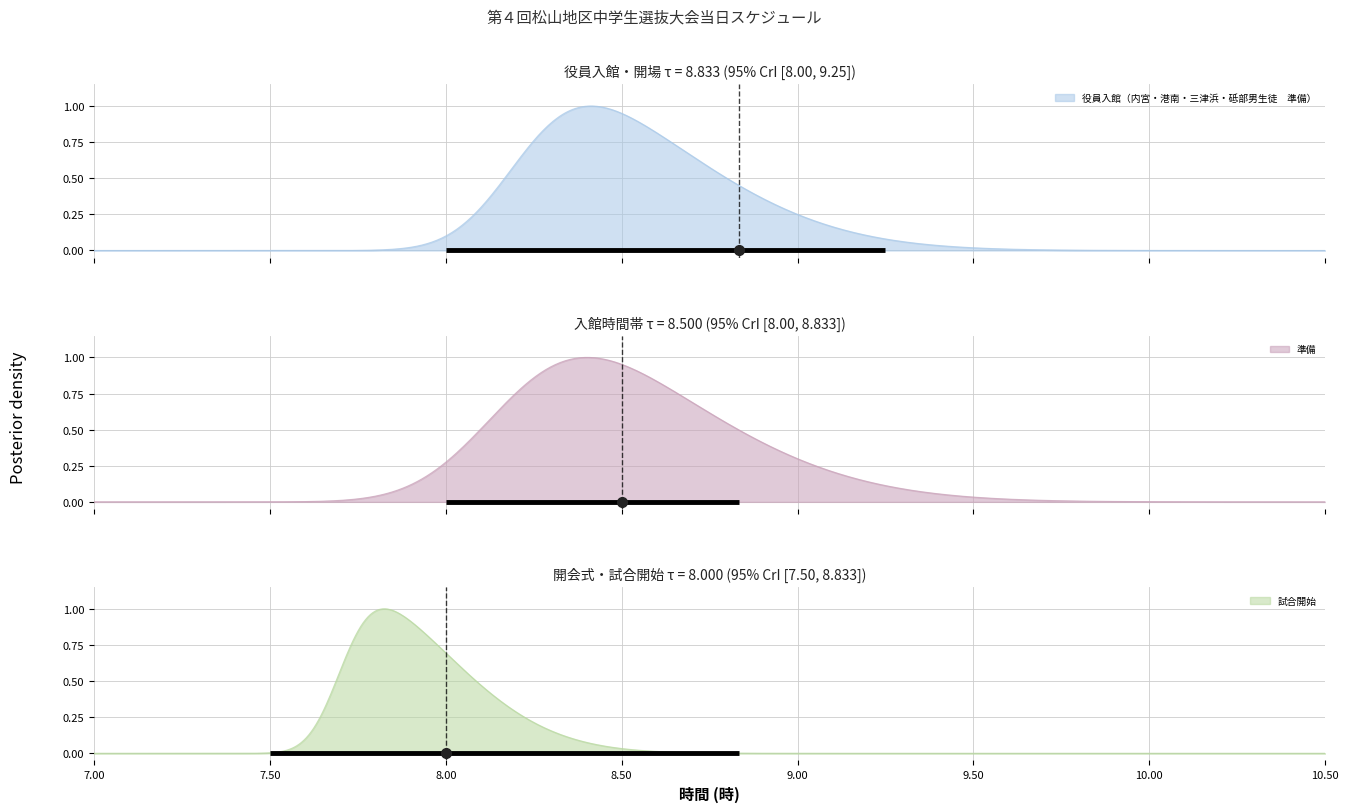

True or false: 試合開始 and 準備 intersect in this chart.

False